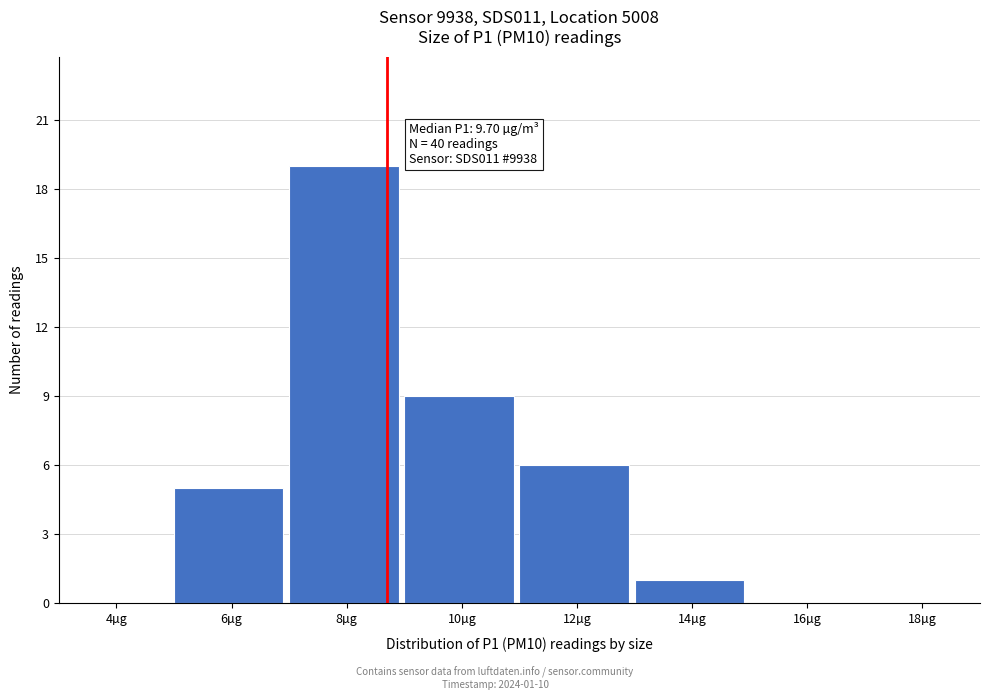

Reading left to right, list all the values displayed in this chart.

4µg=0	6µg=5	8µg=19	10µg=9	12µg=6	14µg=1	16µg=0	18µg=0